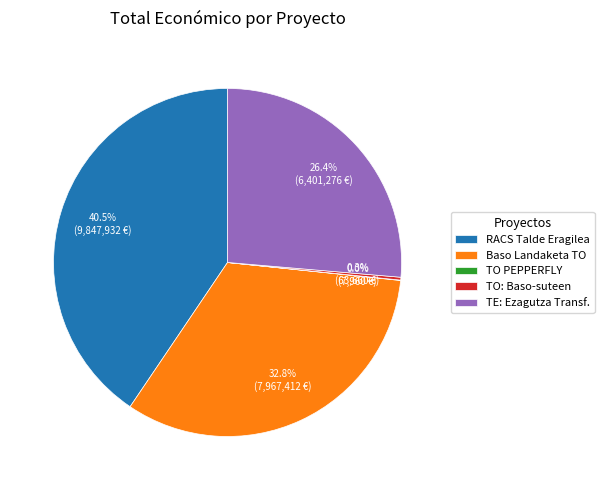

Is there any slice that represents more than half of the pie?

No